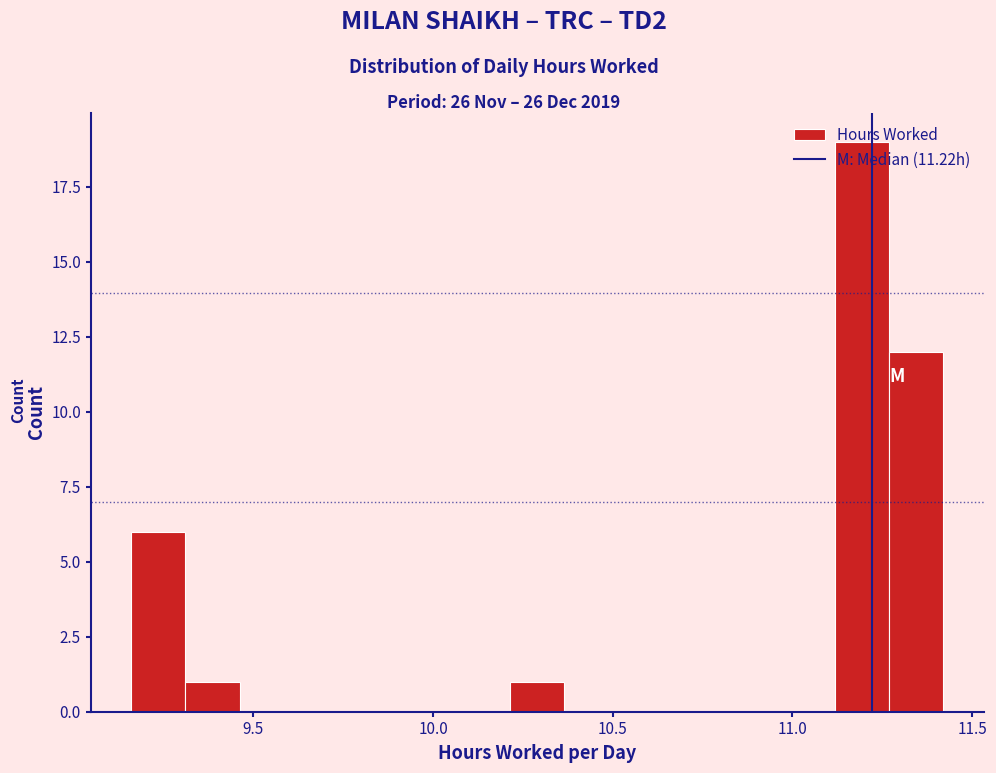

Around what value on the x-axis is the tallest bar? Give the approximate position of its centre, as read against the axis.

11.20